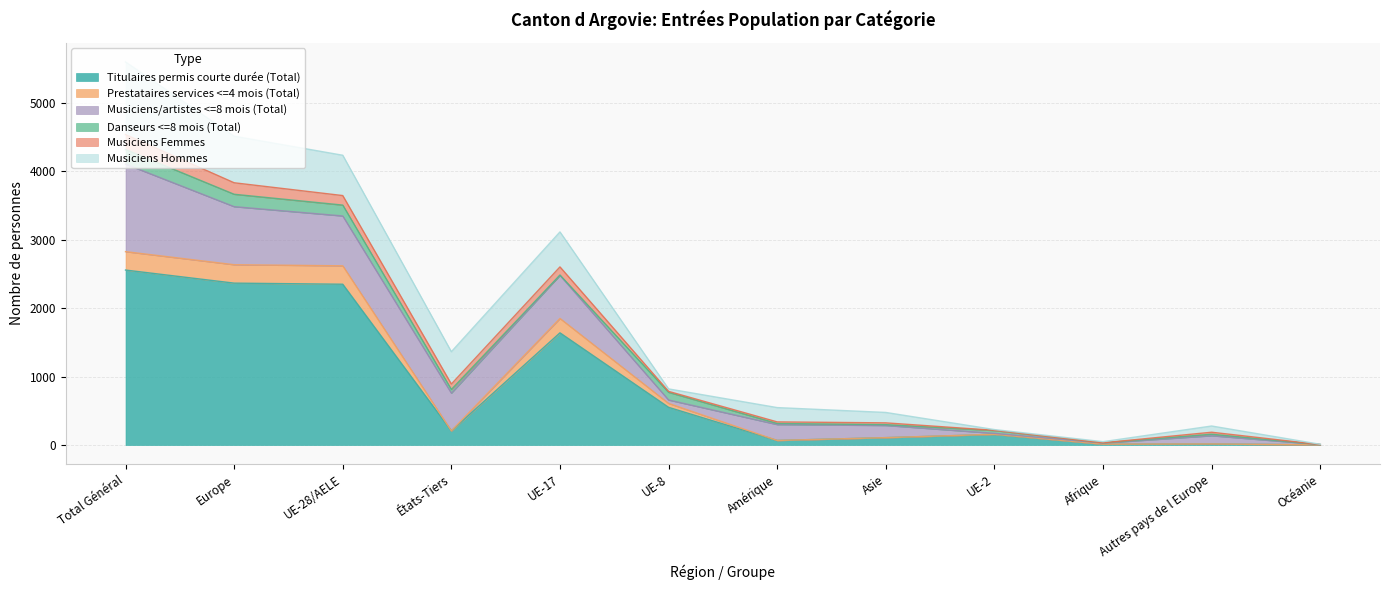

True or false: Musiciens Femmes has more than 2 interior local peaks.

False